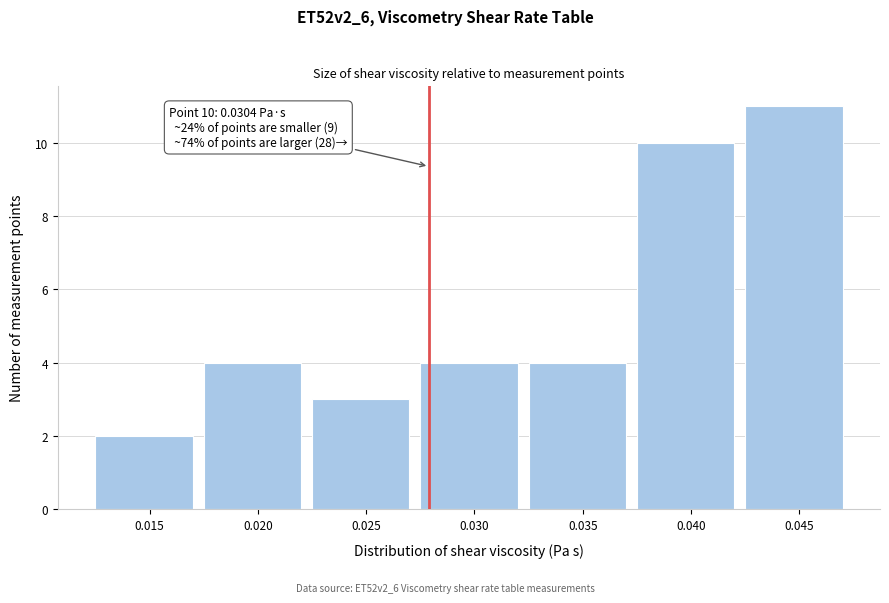

Reading left to right, transcribe all the data shown in this chart.

2	4	3	4	4	10	11